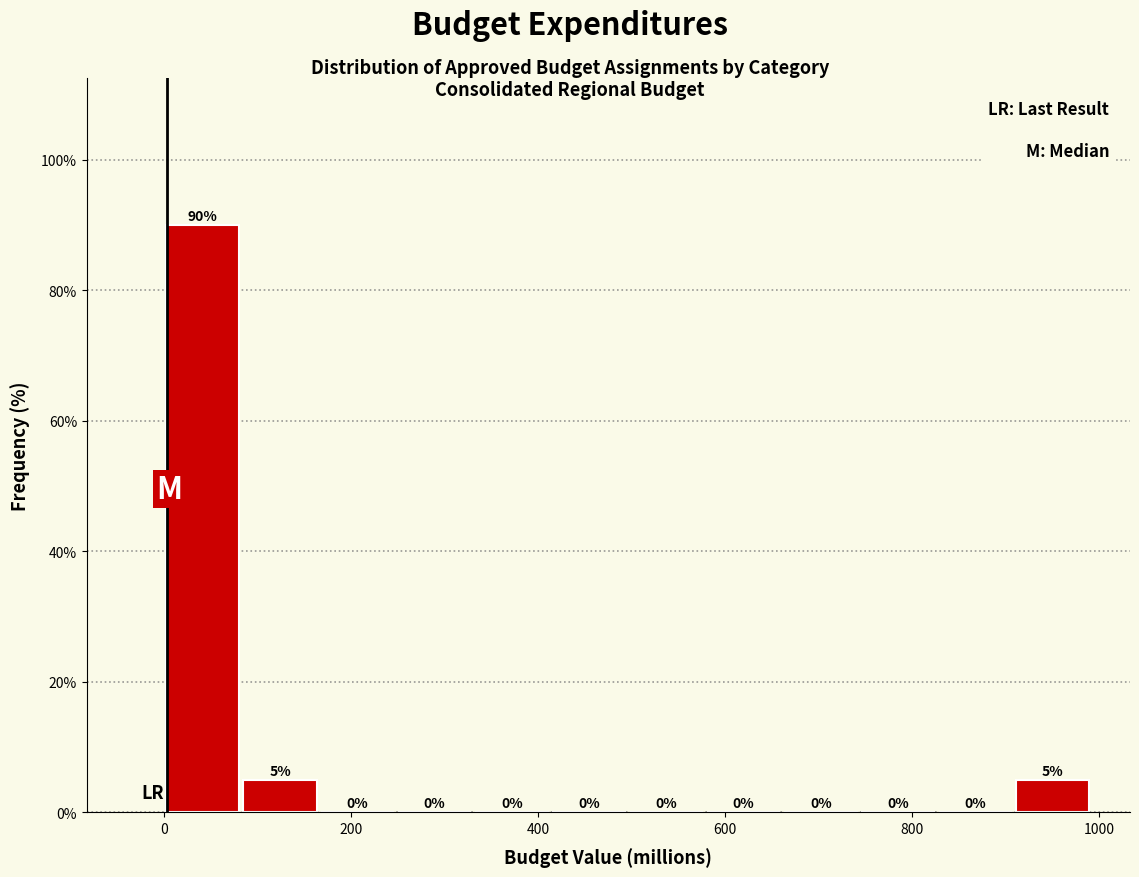

Which range on the x-axis has the tallest bar?

0 to 80